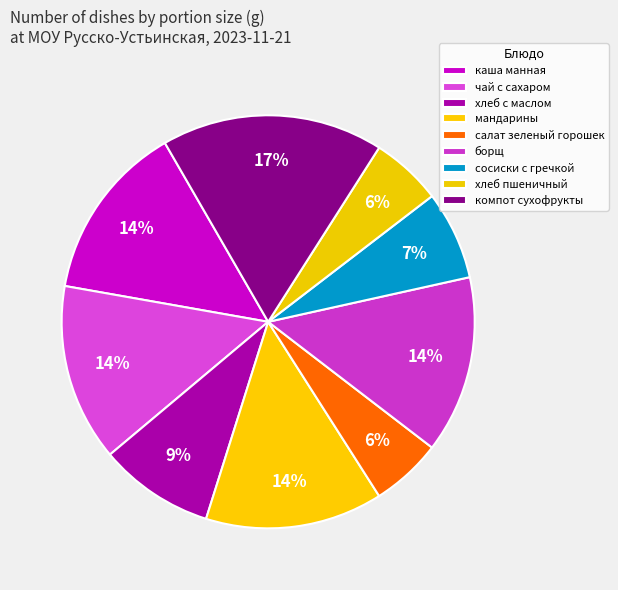

How many segments does this pie chart have?

9